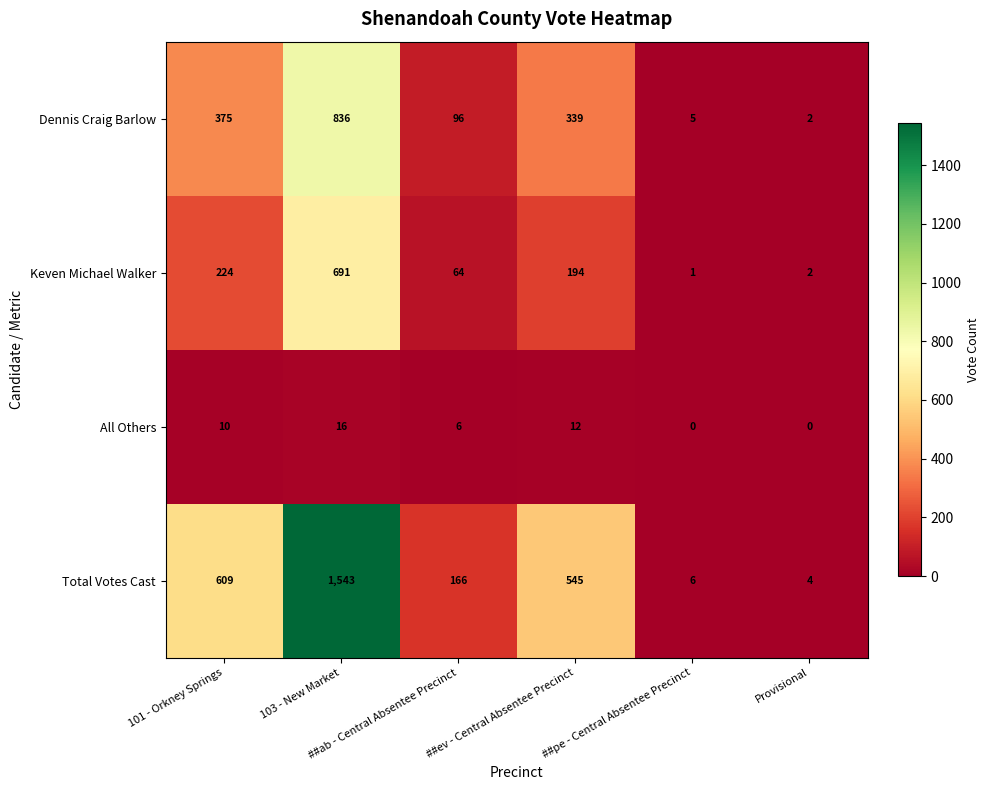

What is the difference between the maximum and minimum values in the All Others series?

16